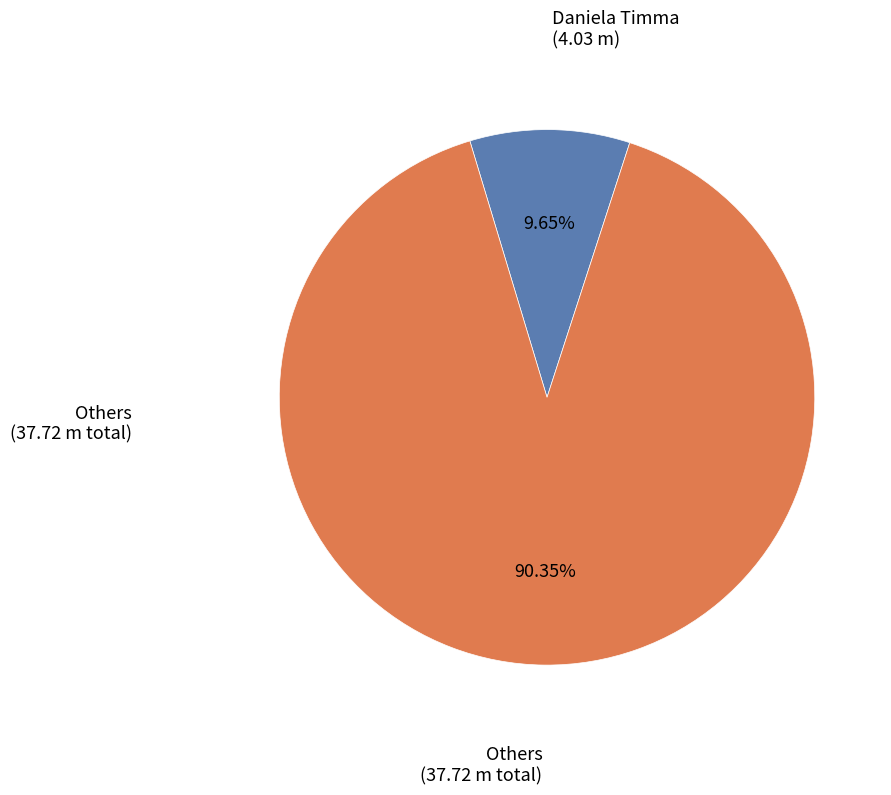

Is there a majority slice in this chart?

Yes